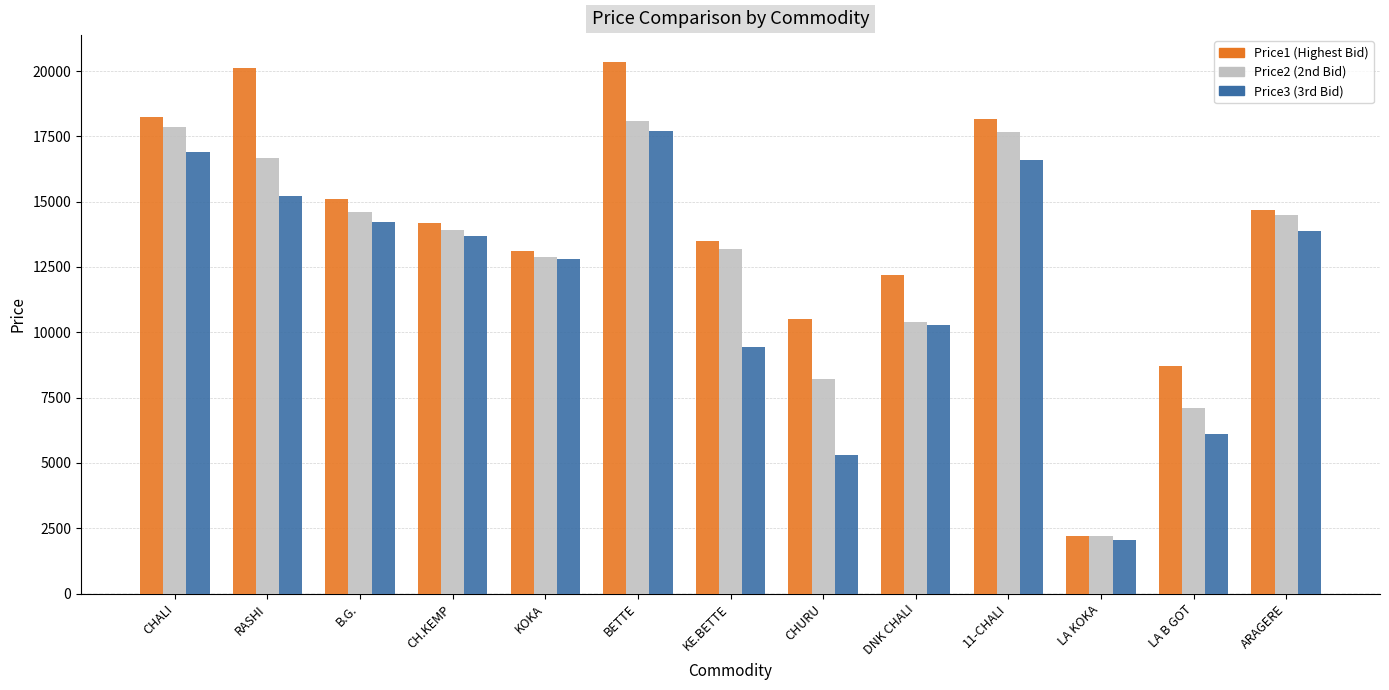

What is the spread (max minus min) of values at KOKA?

299